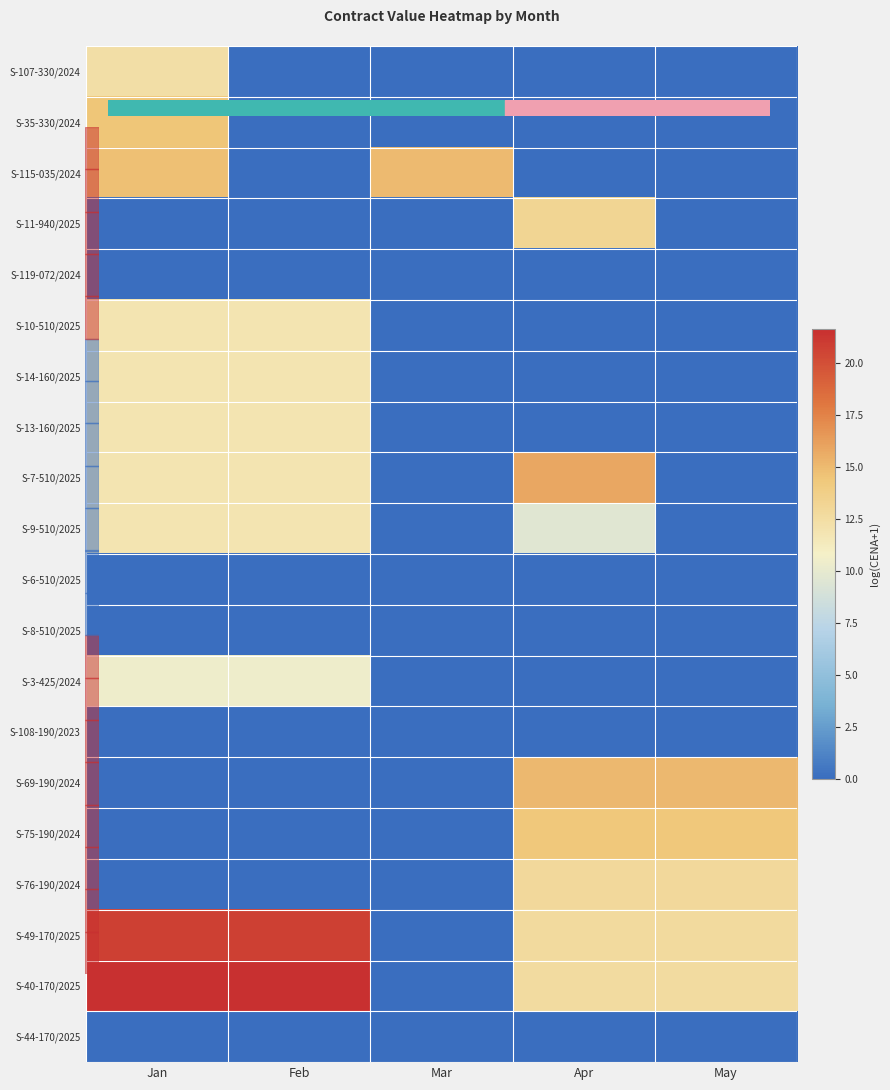

At which category does the chart reach its minimum across all series?

Feb